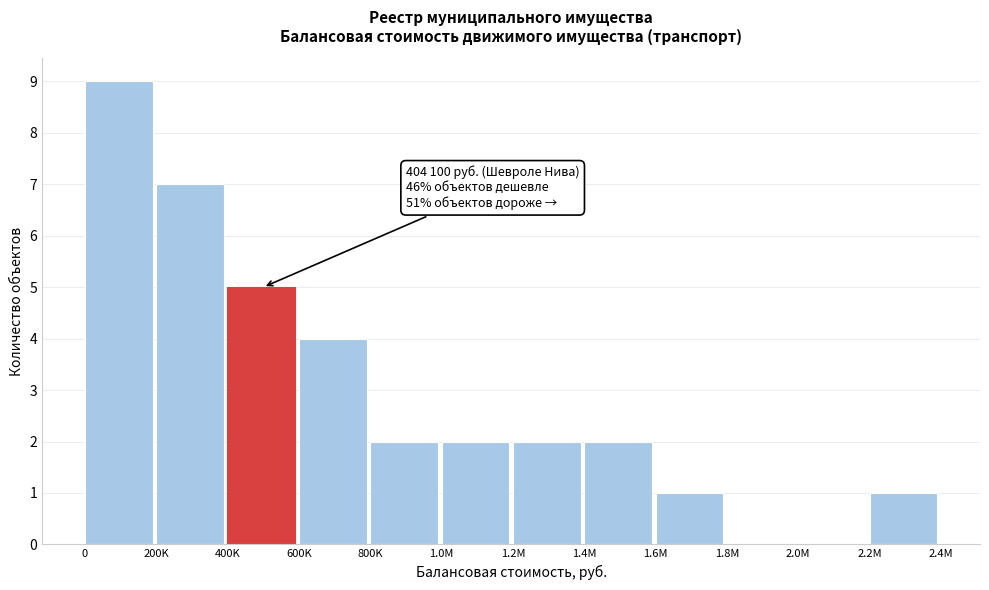

Reading right to left, extract all data points from this chart.

2.2M=1	2.0M=0	1.8M=0	1.6M=1	1.4M=2	1.2M=2	1.0M=2	800K=2	600K=4	400K=5	200K=7	0=9